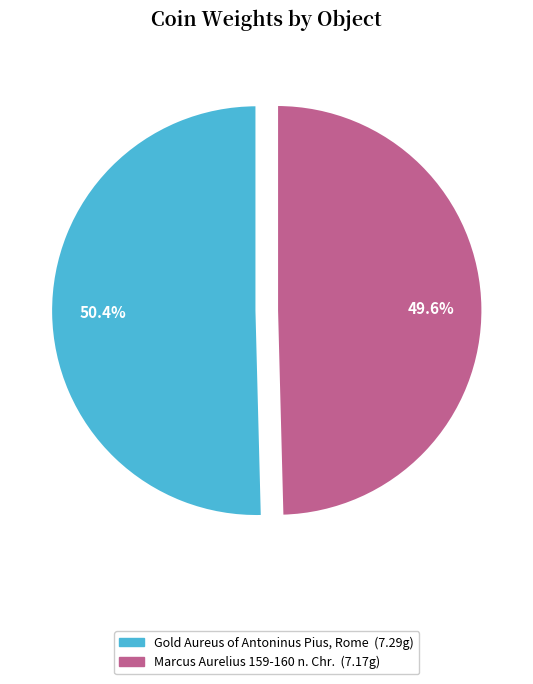

Which category accounts for the majority?

Gold Aureus of Antoninus Pius, Rome